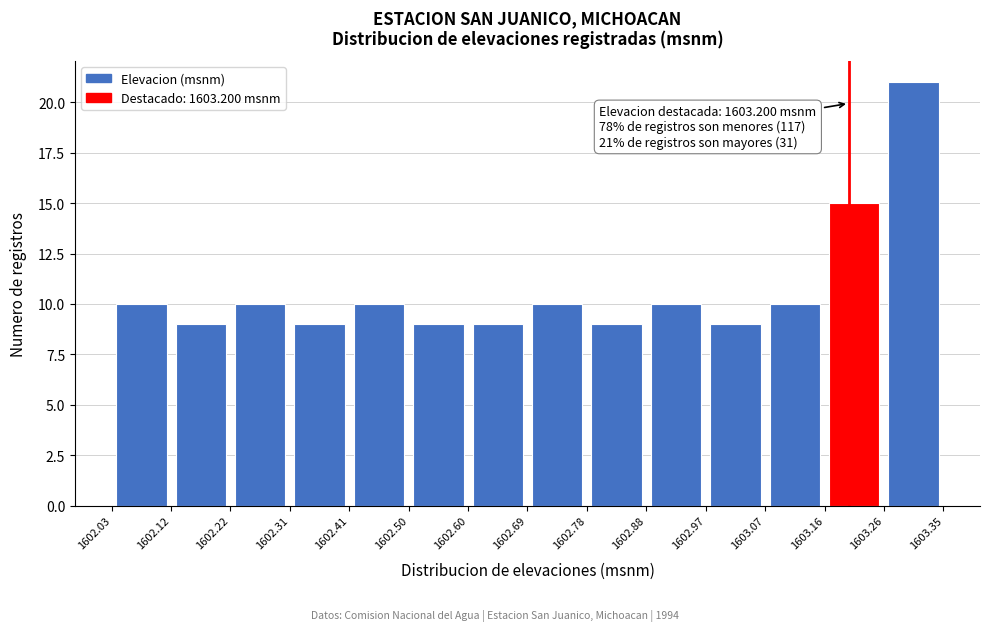

Which range on the x-axis has the tallest bar?

1603.26 to 1603.35